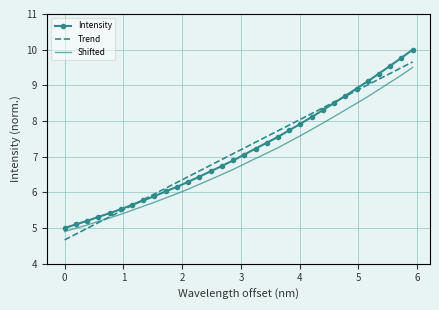

After their last crossing, which series has the higher values: Trend or Intensity?

Intensity